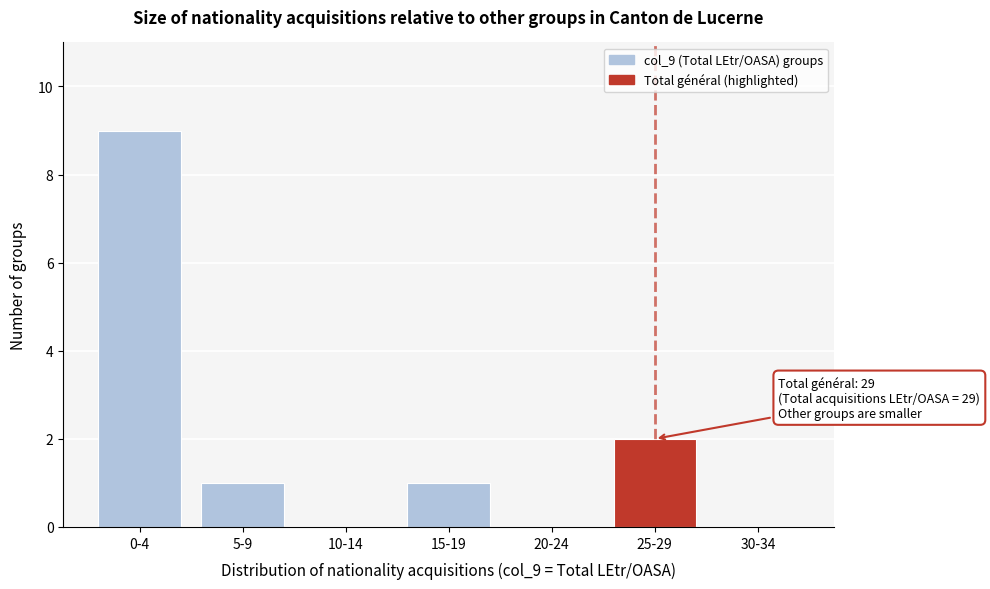

Reading left to right, extract all data points from this chart.

0-4=9	5-9=1	10-14=0	15-19=1	20-24=0	25-29=2	30-34=0